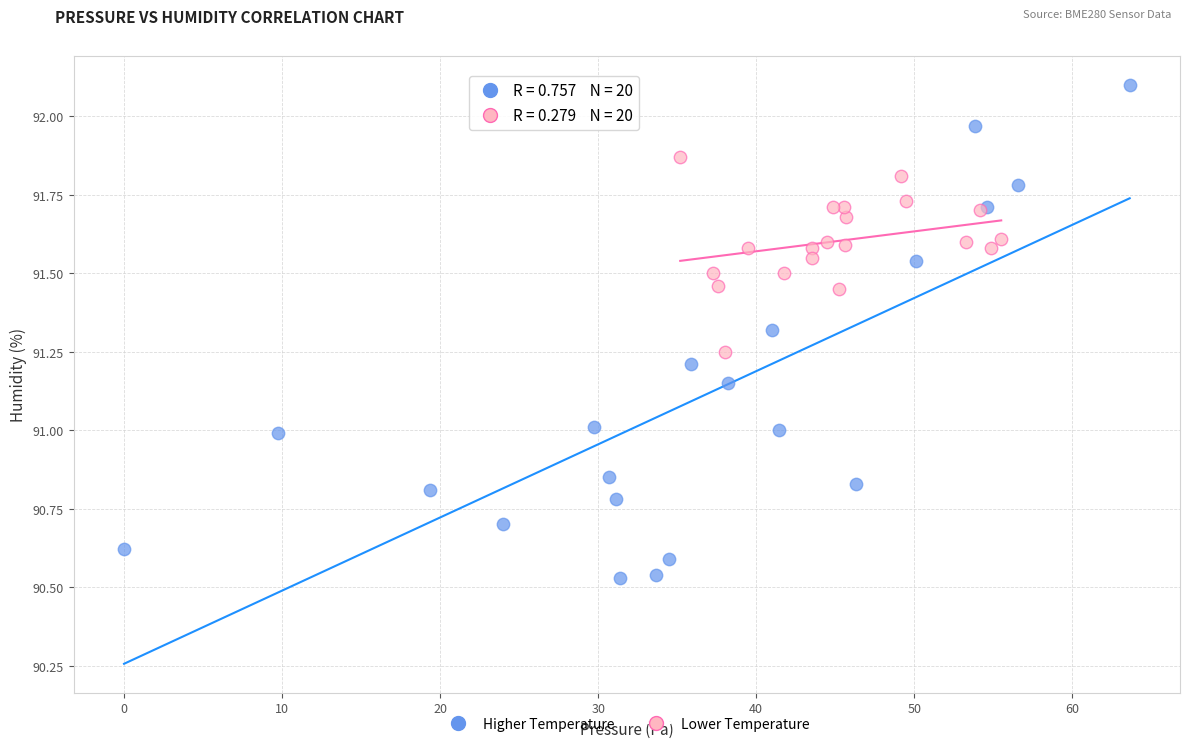

Which series reaches the minimum Y coordinate?

Higher Temperature